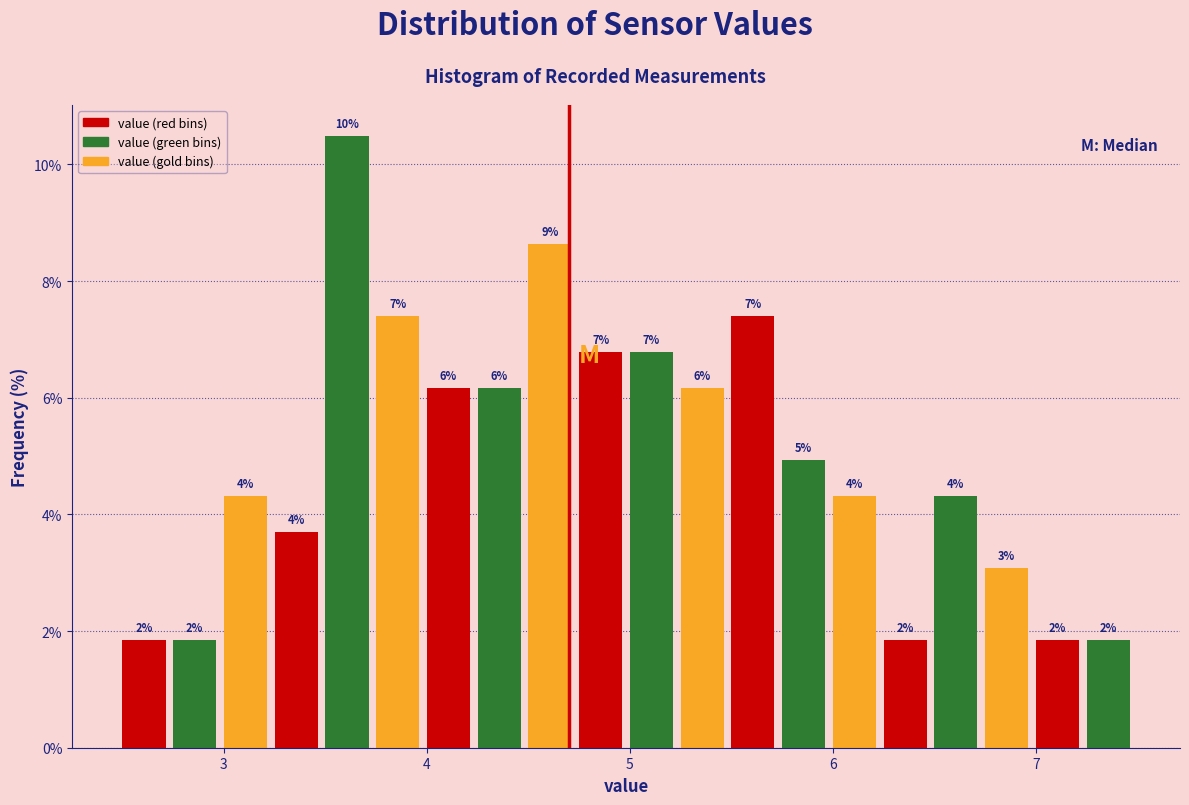

Read against the x-axis, roughly where is the centre of the tallest bar?

3.6